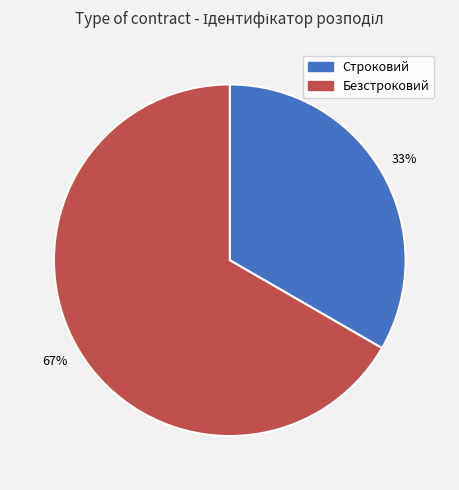

Which has a higher value, Строковий or Безстроковий?

Безстроковий